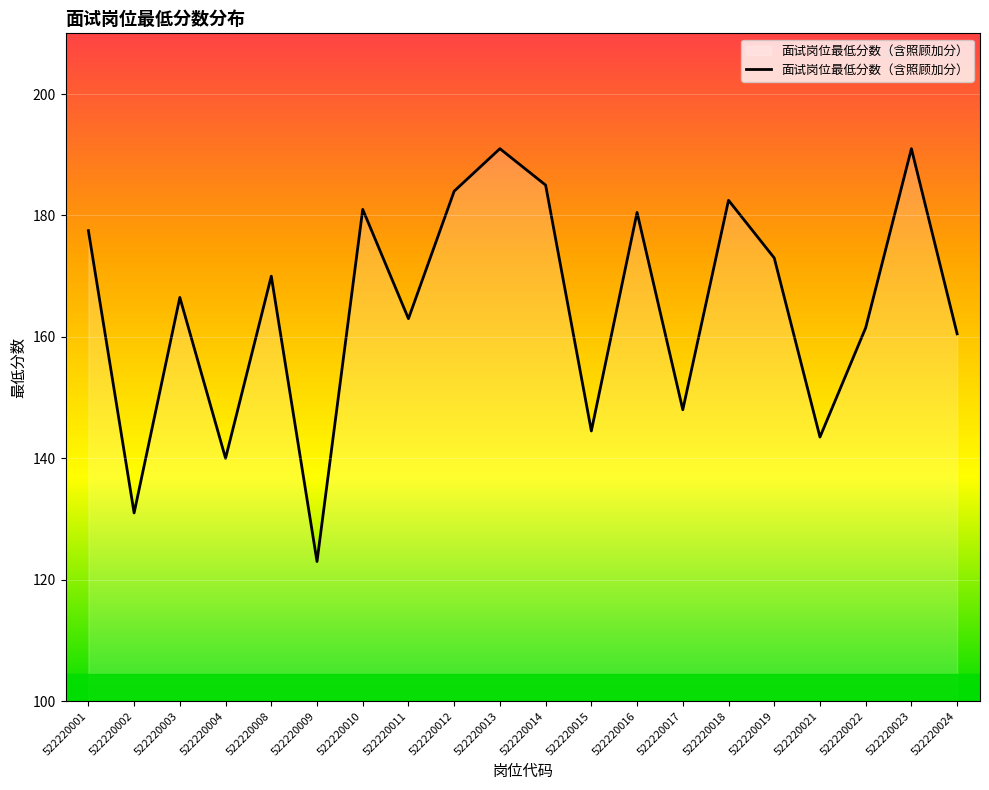

Between 522220002 and 522220010, which is larger?

522220010